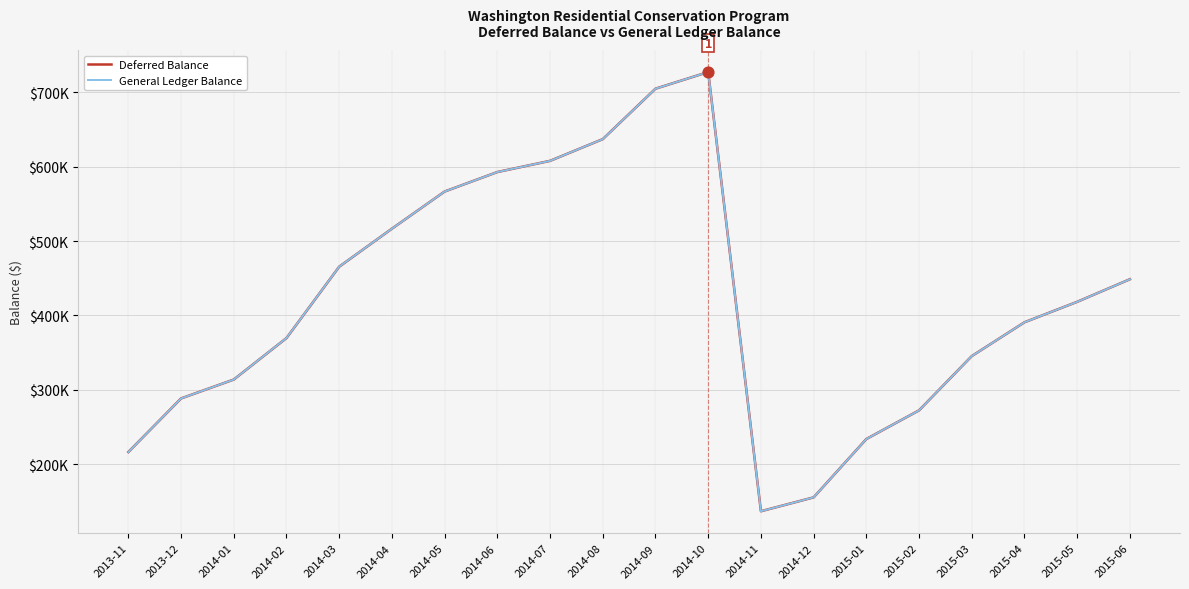

At which category is the sum across all series the highest?

2014-10